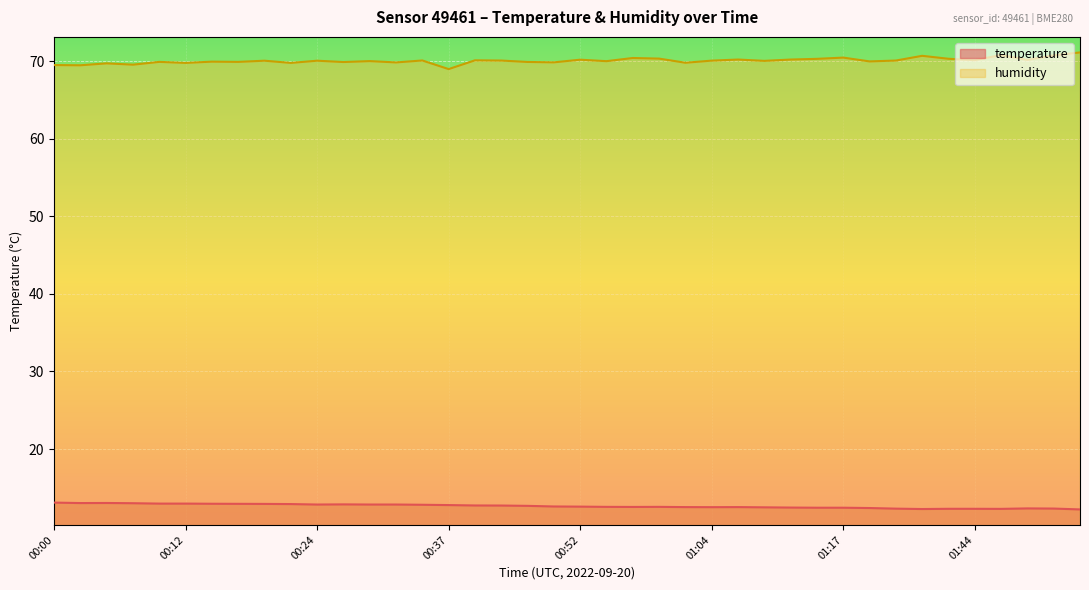

At which category is the sum across all series the highest?

02:10